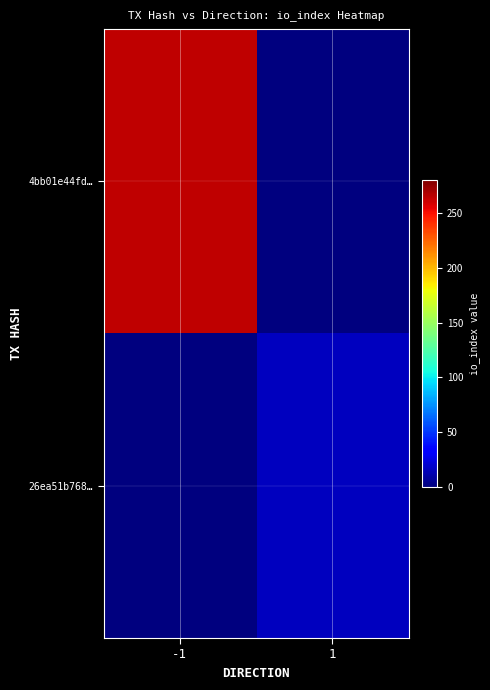

At how many categories does at least one series exceed 206?

1